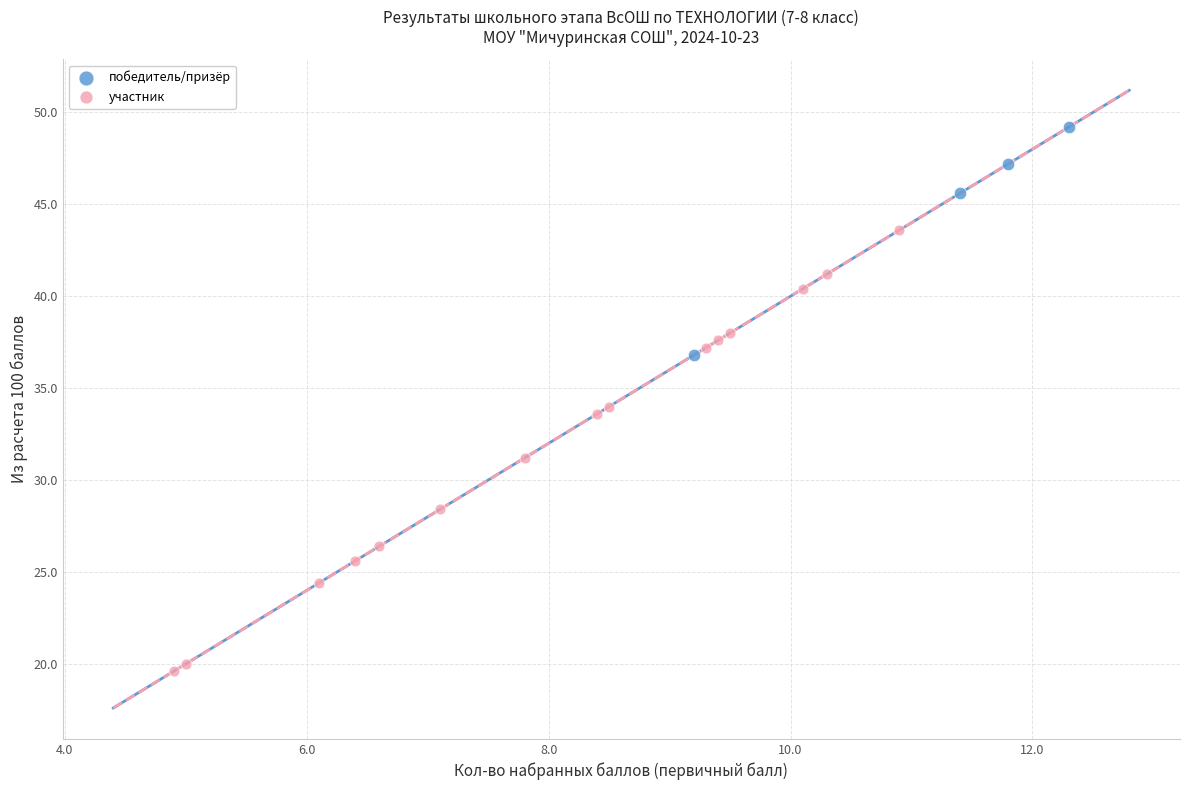

Which series reaches the minimum Y coordinate?

участник